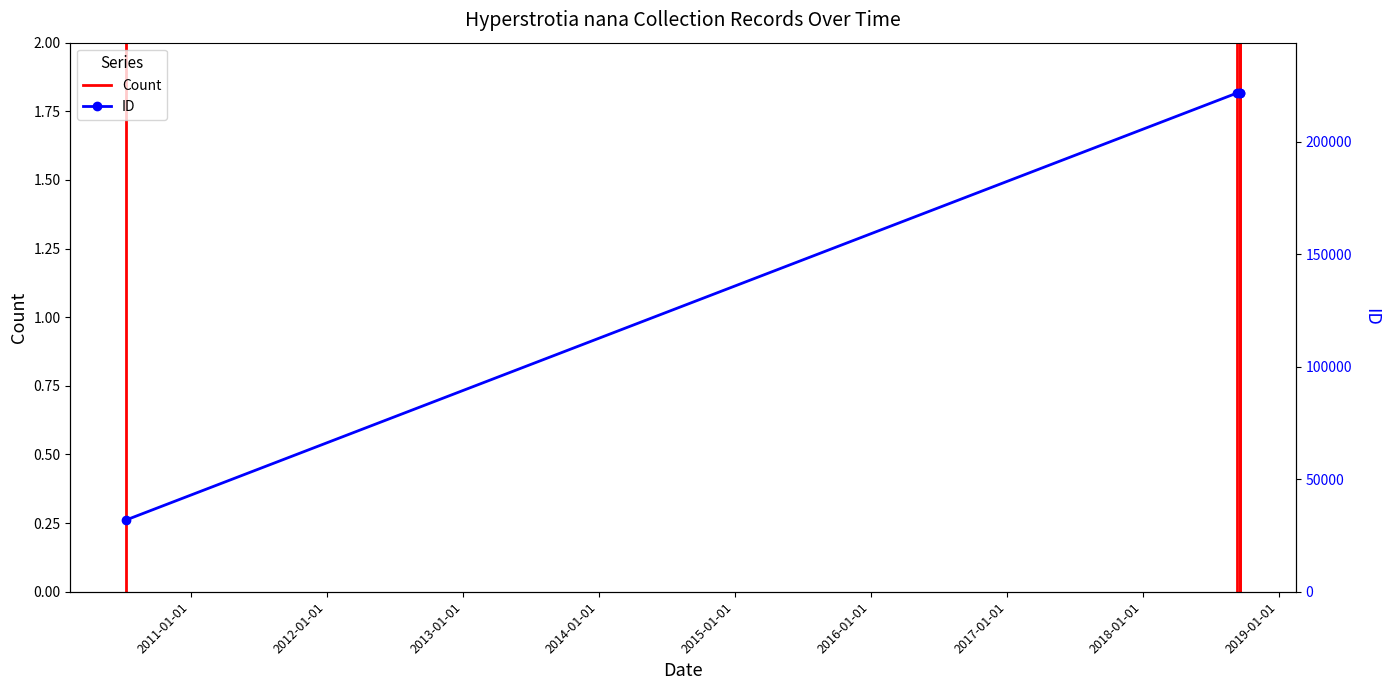

Does the chart display data point markers on the line(s)?

Yes